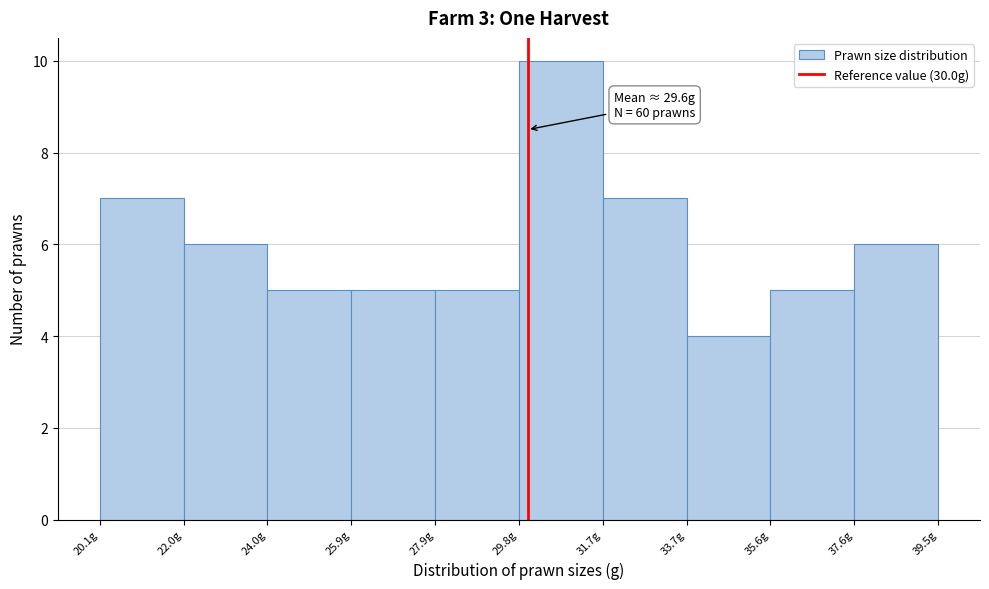

Over which range of the x-axis is the bar tallest?

29.80 to 31.74